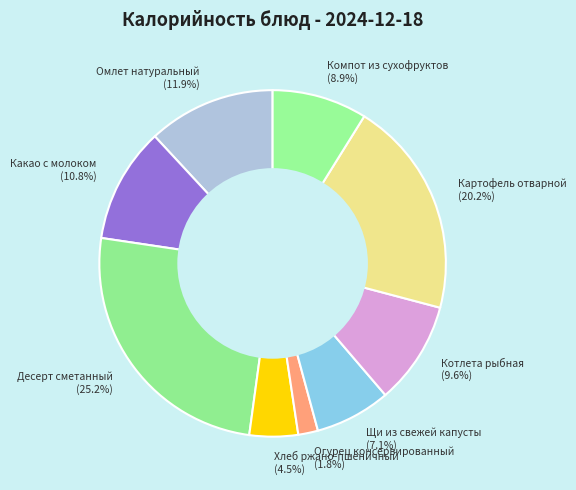

To the nearest percent, what is the combined percentage of Картофель отварной and Десерт сметанный?

45%